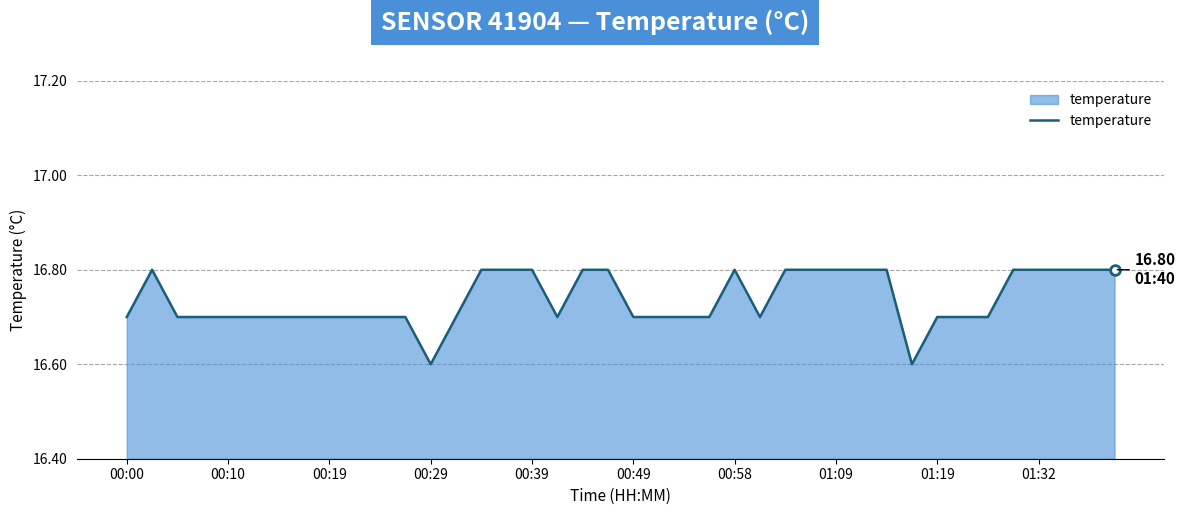

What is the difference between the second highest and second lowest values?

0.2